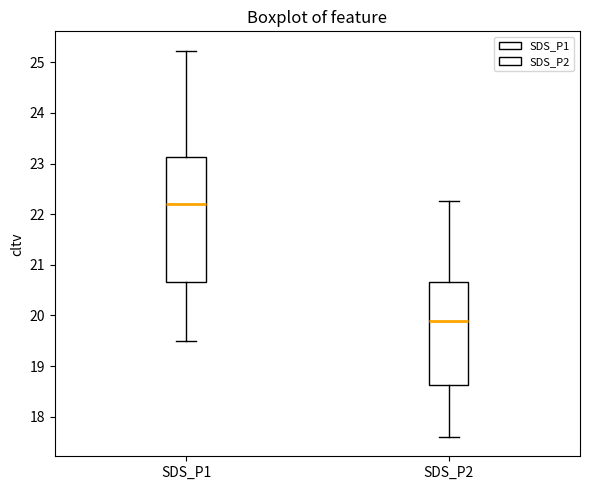

Reading left to right, read every box against the y-axis: the position of its median line, the range the box covers, and the ends of its whiskers. The values are not printed on the chart, so give them approximately, as read against the axis.

SDS_P1: median 22.2, box 20.7 to 23.1, whiskers 19.5 to 25.2
SDS_P2: median 19.9, box 18.6 to 20.7, whiskers 17.6 to 22.3